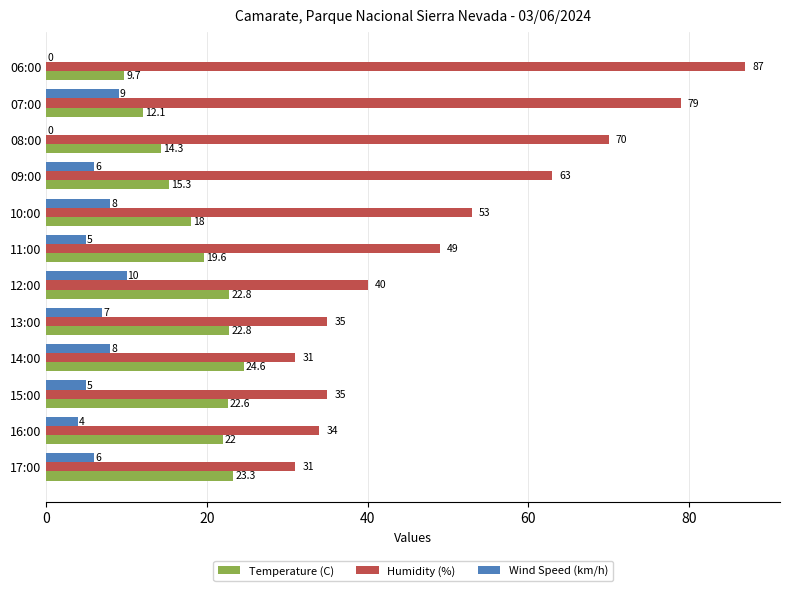

What value does the Temperature (C) series have at 06:00?

9.7